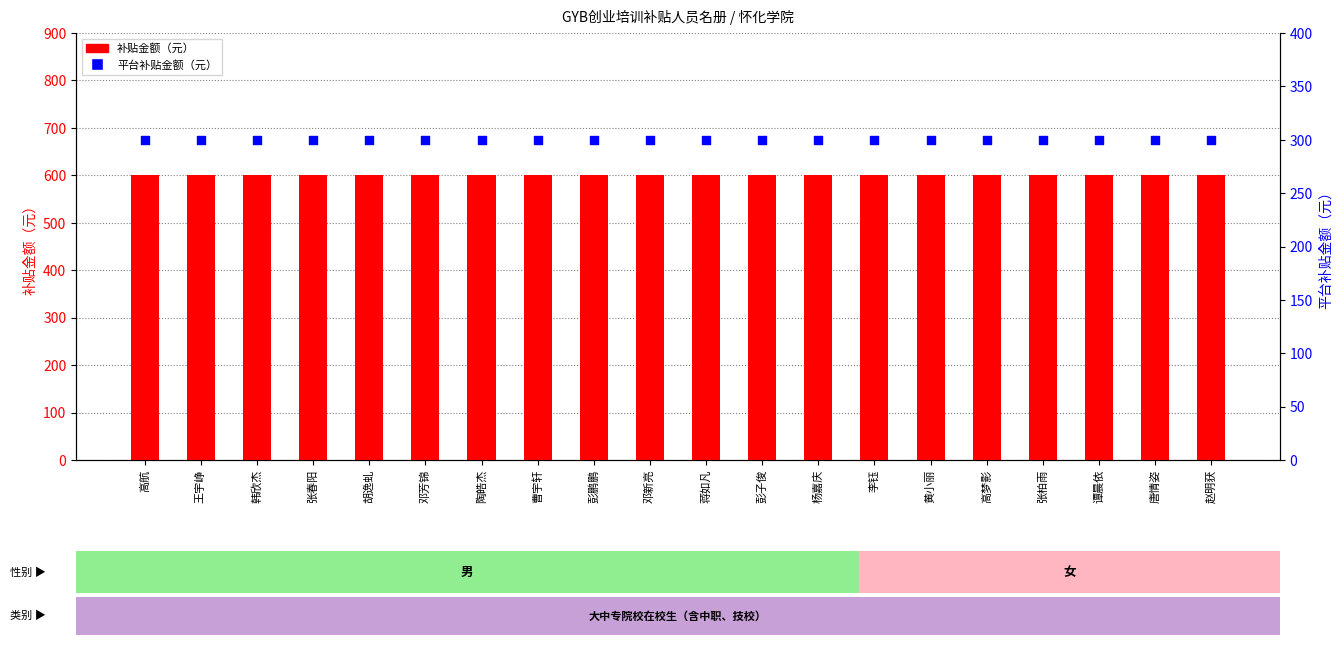

Which series has the widest spread of Y values?

补贴金额（元）